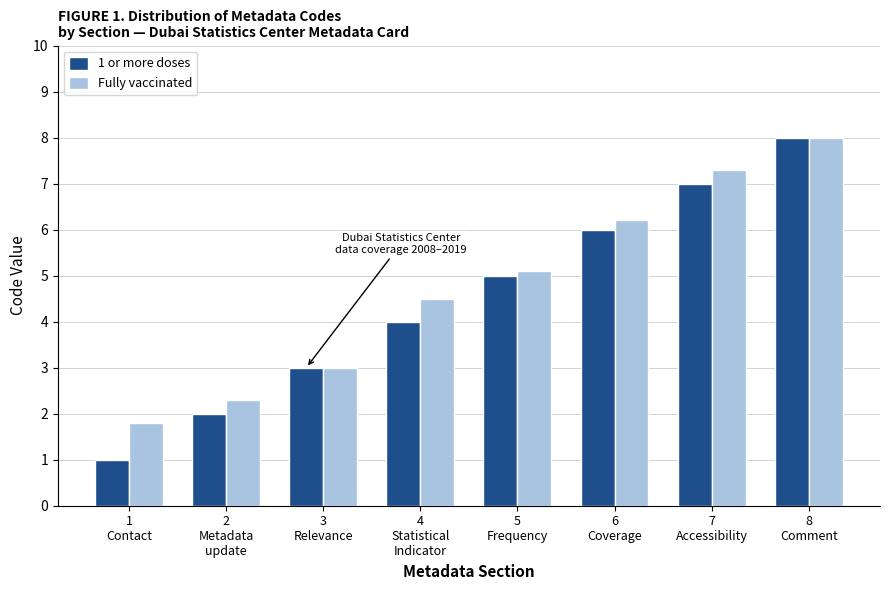

What is the label of the 4th bar from the right?

5
Frequency